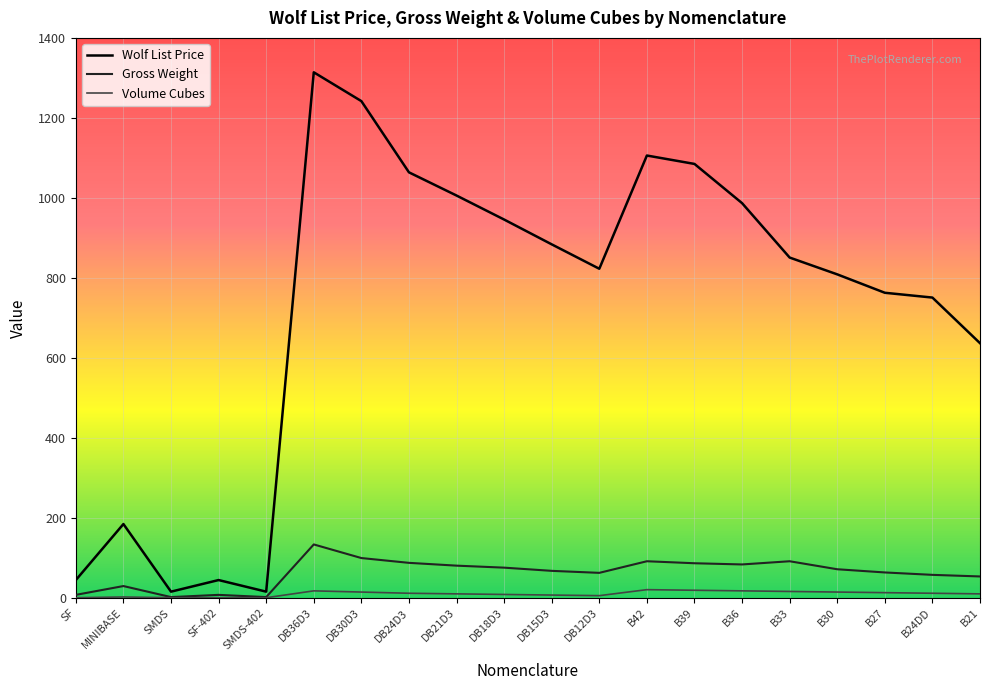

Is it true that Wolf List Price equals 564.9 at B42?

False